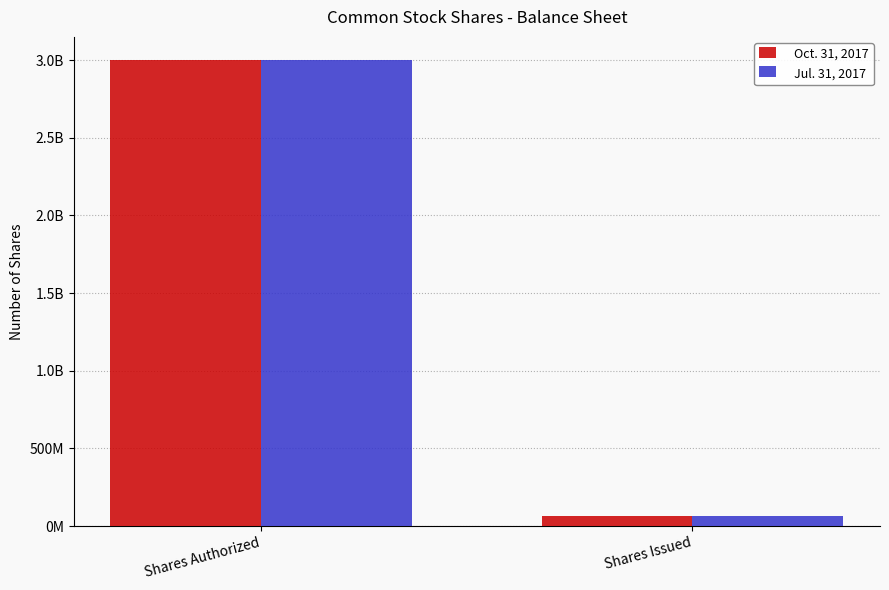

What are all the series names shown in the legend?

Oct. 31, 2017, Jul. 31, 2017